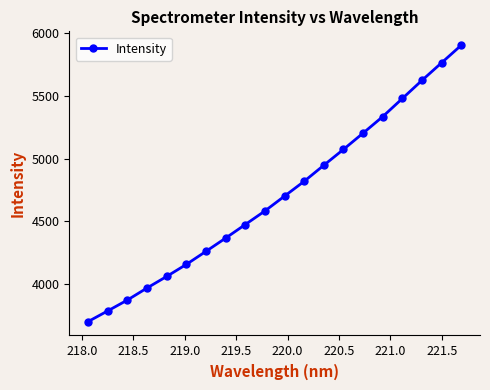

What is the maximum value shown in the chart?

5903.6